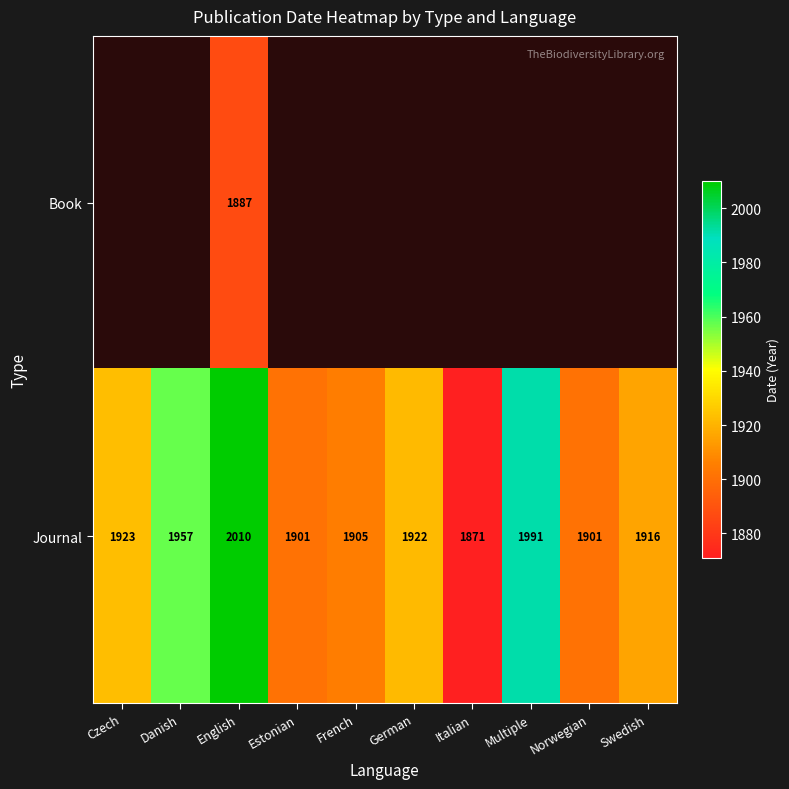

Rank the series by their maximum value, from highest to lowest.

Journal, Book